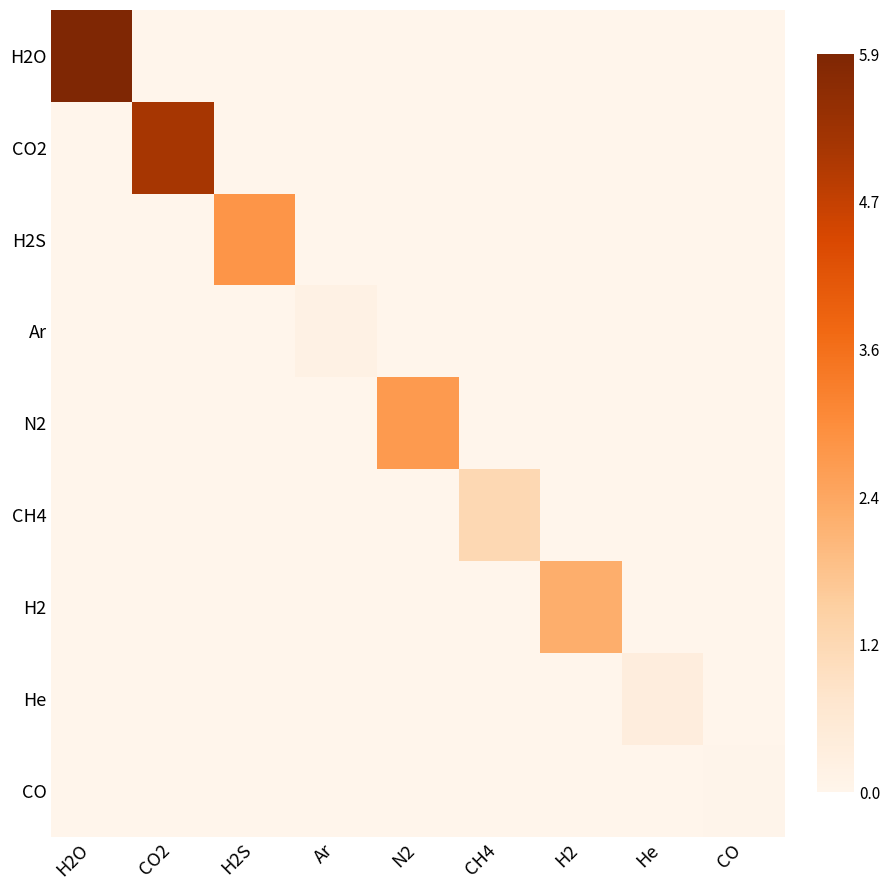

Reading left to right, what are all the values shown in this chart?

H2O: H2O=5.9	CO2=0.0	H2S=0.0	Ar=0.0	N2=0.0	CH4=0.0	H2=0.0	He=0.0	CO=0.0
CO2: H2O=0.0	CO2=5.2	H2S=0.0	Ar=0.0	N2=0.0	CH4=0.0	H2=0.0	He=0.0	CO=0.0
H2S: H2O=0.0	CO2=0.0	H2S=2.8	Ar=0.0	N2=0.0	CH4=0.0	H2=0.0	He=0.0	CO=0.0
Ar: H2O=0.0	CO2=0.0	H2S=0.0	Ar=0.2	N2=0.0	CH4=0.0	H2=0.0	He=0.0	CO=0.0
N2: H2O=0.0	CO2=0.0	H2S=0.0	Ar=0.0	N2=2.6	CH4=0.0	H2=0.0	He=0.0	CO=0.0
CH4: H2O=0.0	CO2=0.0	H2S=0.0	Ar=0.0	N2=0.0	CH4=1.2	H2=0.0	He=0.0	CO=0.0
H2: H2O=0.0	CO2=0.0	H2S=0.0	Ar=0.0	N2=0.0	CH4=0.0	H2=2.2	He=0.0	CO=0.0
He: H2O=0.0	CO2=0.0	H2S=0.0	Ar=0.0	N2=0.0	CH4=0.0	H2=0.0	He=0.4	CO=0.0
CO: H2O=0.0	CO2=0.0	H2S=0.0	Ar=0.0	N2=0.0	CH4=0.0	H2=0.0	He=0.0	CO=0.0